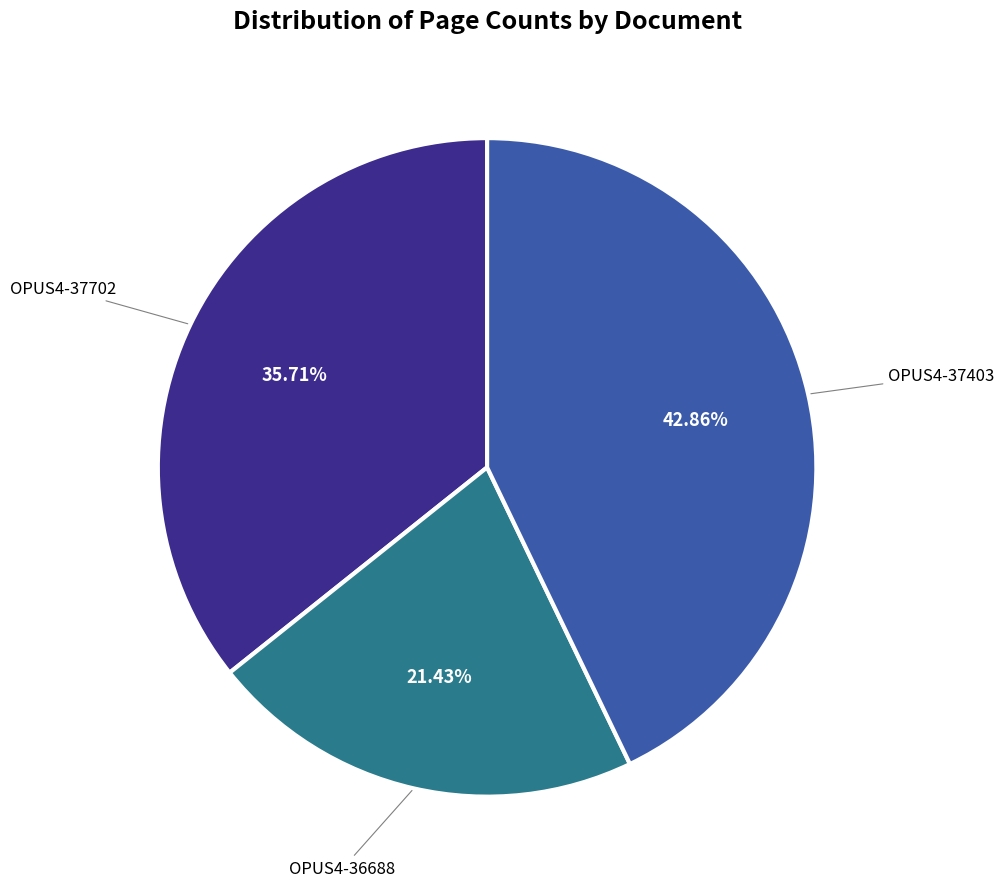

Is there any slice that represents more than half of the pie?

No